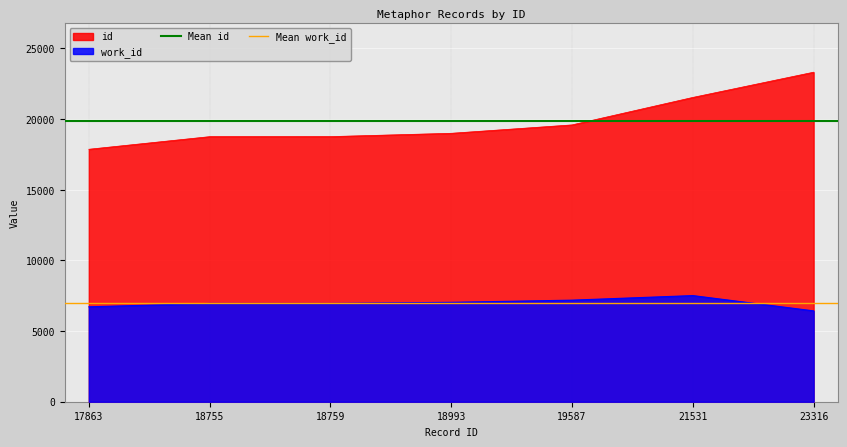

True or false: id and work_id cross at least once.

False